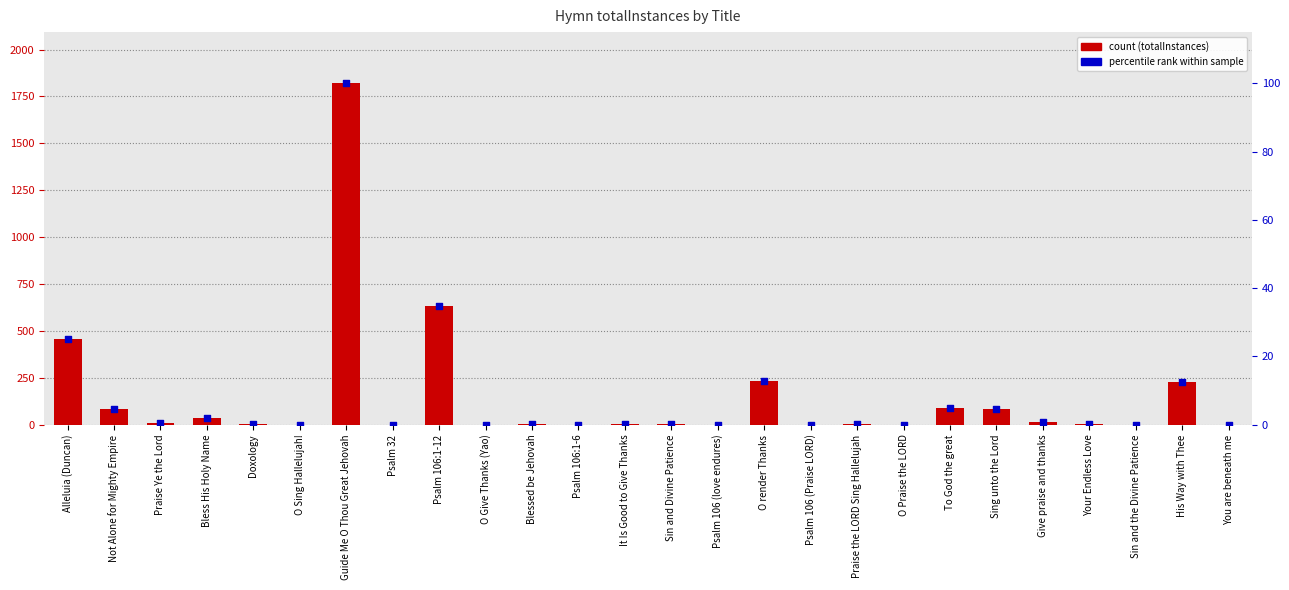

Is the value of percentile (scaled) at Alleluia (Duncan) greater than the value of totalInstances at You are beneath me?

Yes